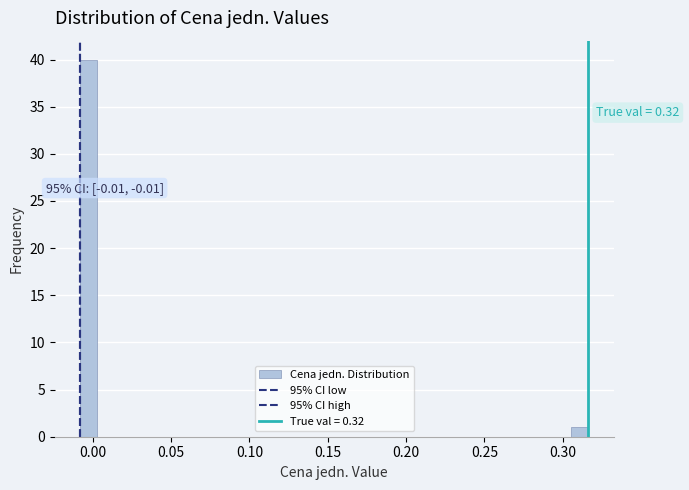

Around what value on the x-axis is the tallest bar? Give the approximate position of its centre, as read against the axis.

-0.005